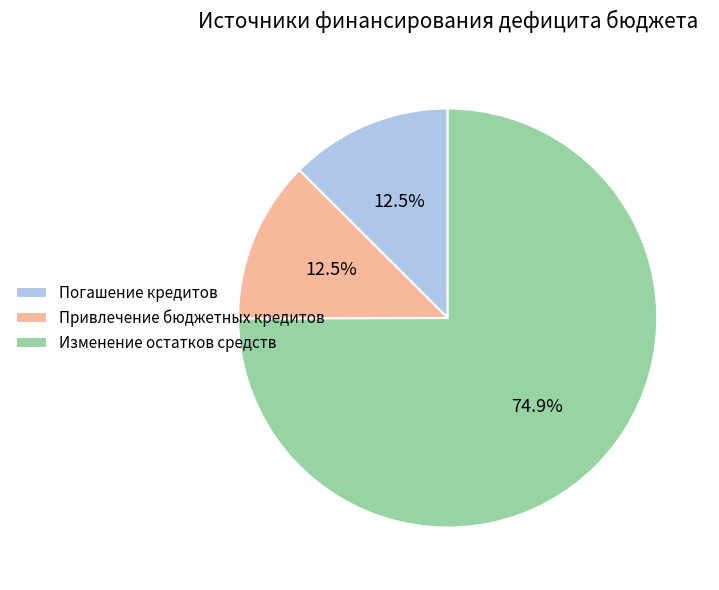

Which category has the biggest portion of the pie?

Изменение остатков средств